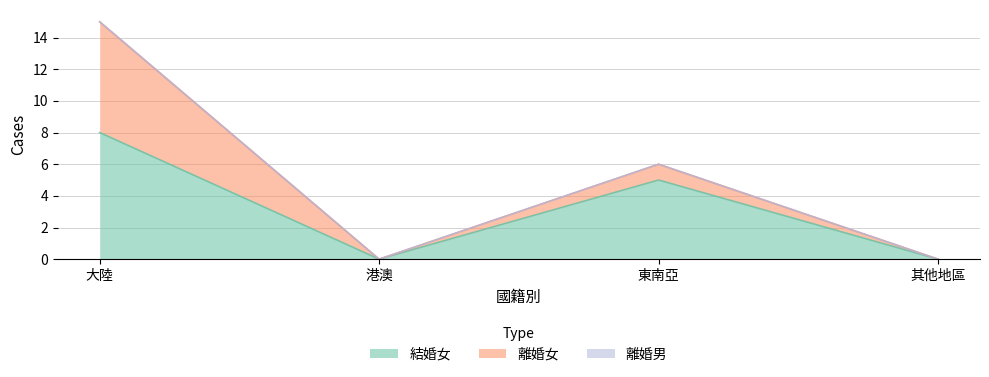

What are all the series names shown in the legend?

結婚女, 離婚女, 離婚男